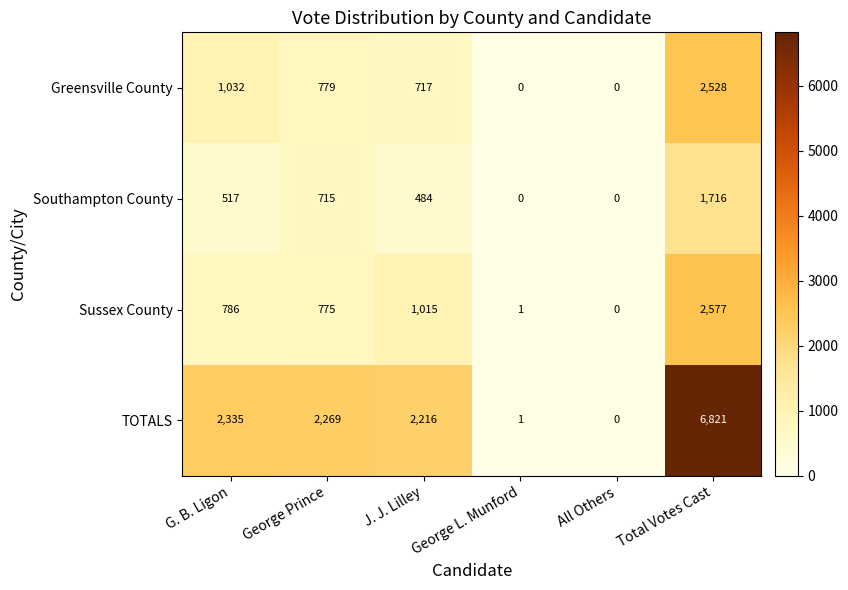

Which category has the highest value across all series?

Total Votes Cast